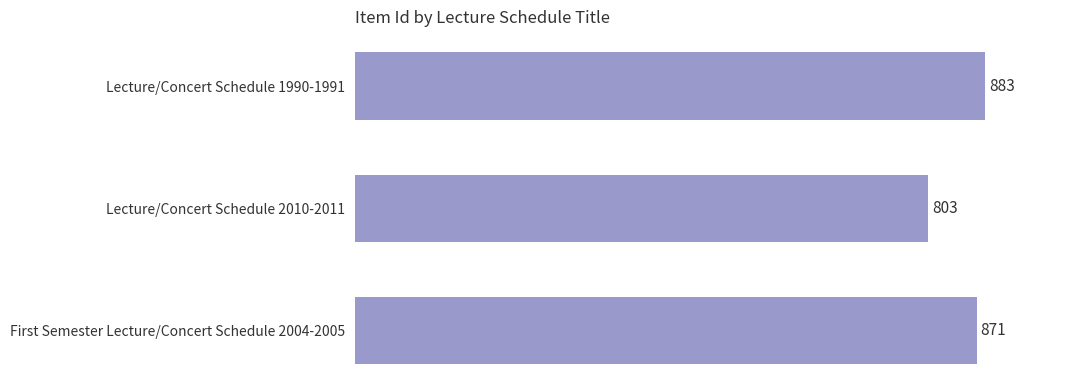

How many values are between 803 and 883?

3